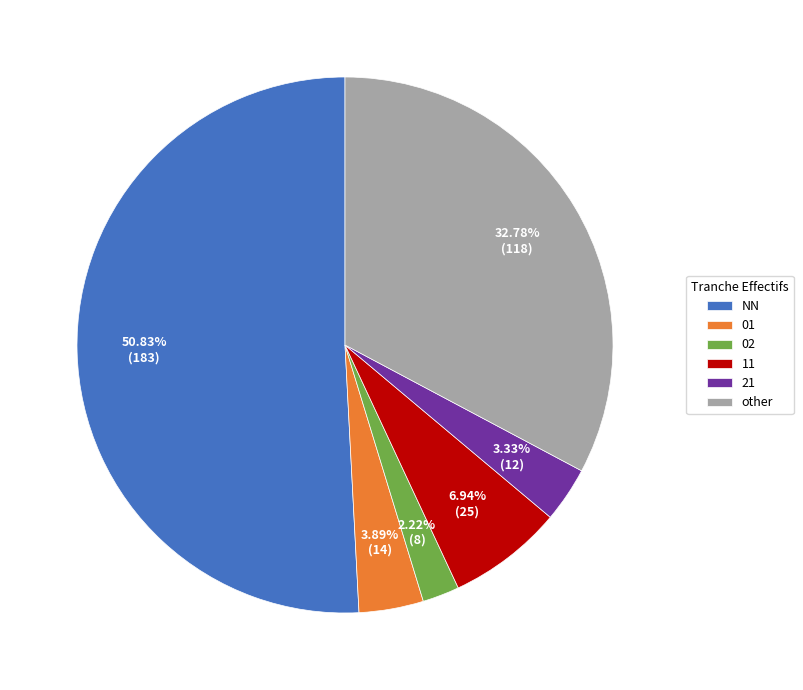

To the nearest percent, what is the combined percentage of 21 and NN?

54%